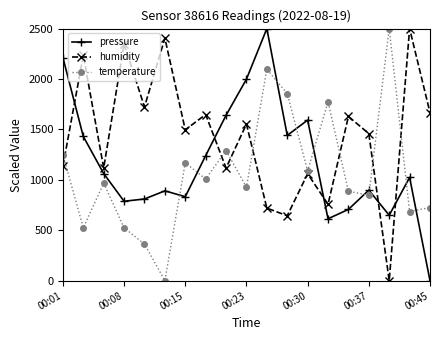

True or false: temperature and humidity cross at least once.

True